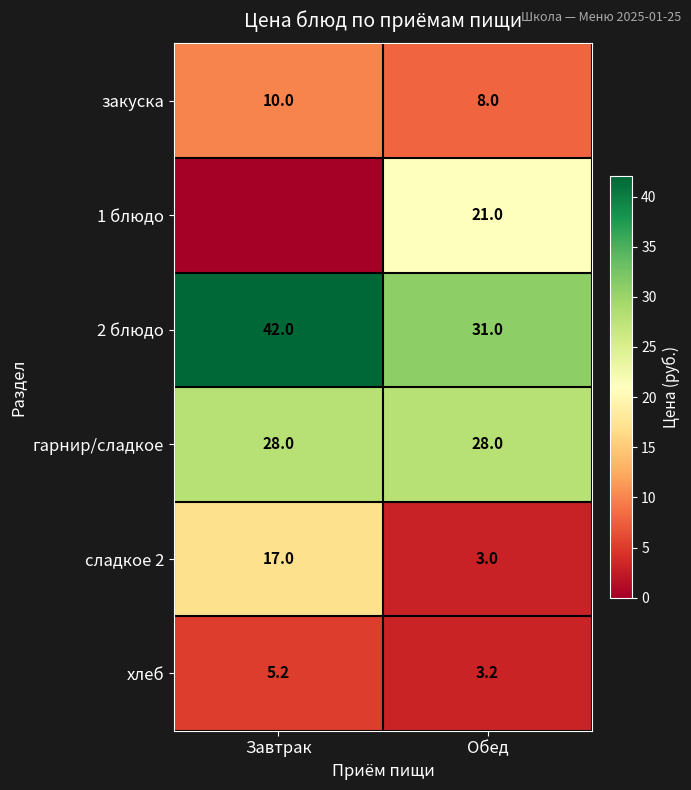

At which category is the sum across all series the highest?

Завтрак